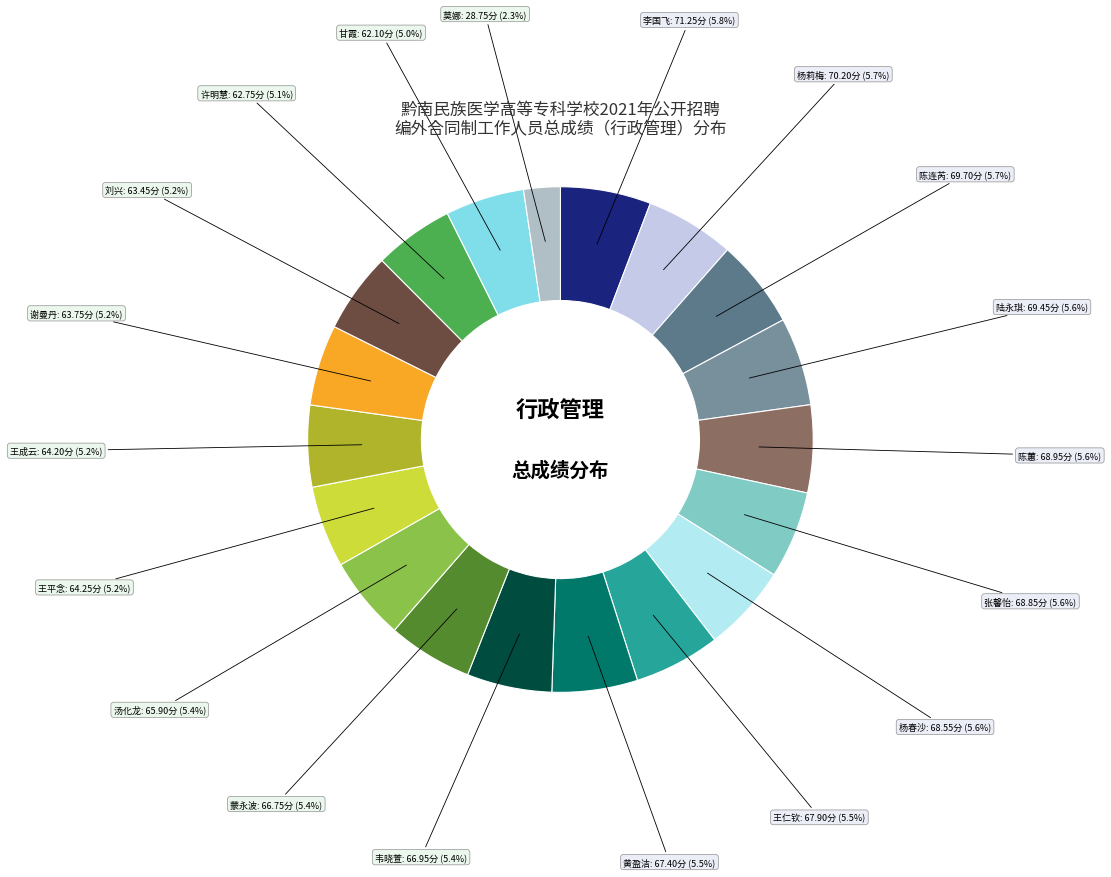

Does any single category account for the majority?

No